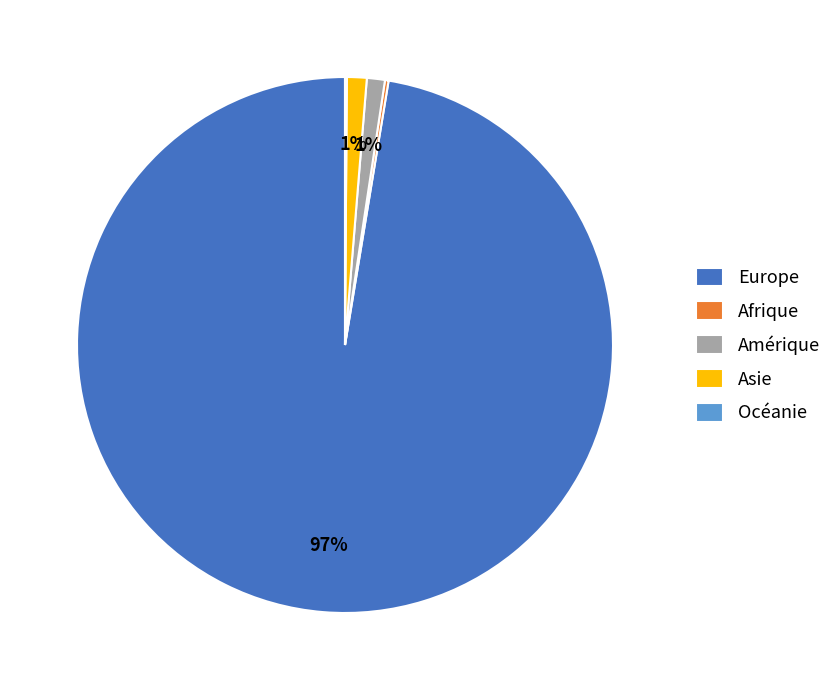

To the nearest percent, what portion does Amérique represent?

1%